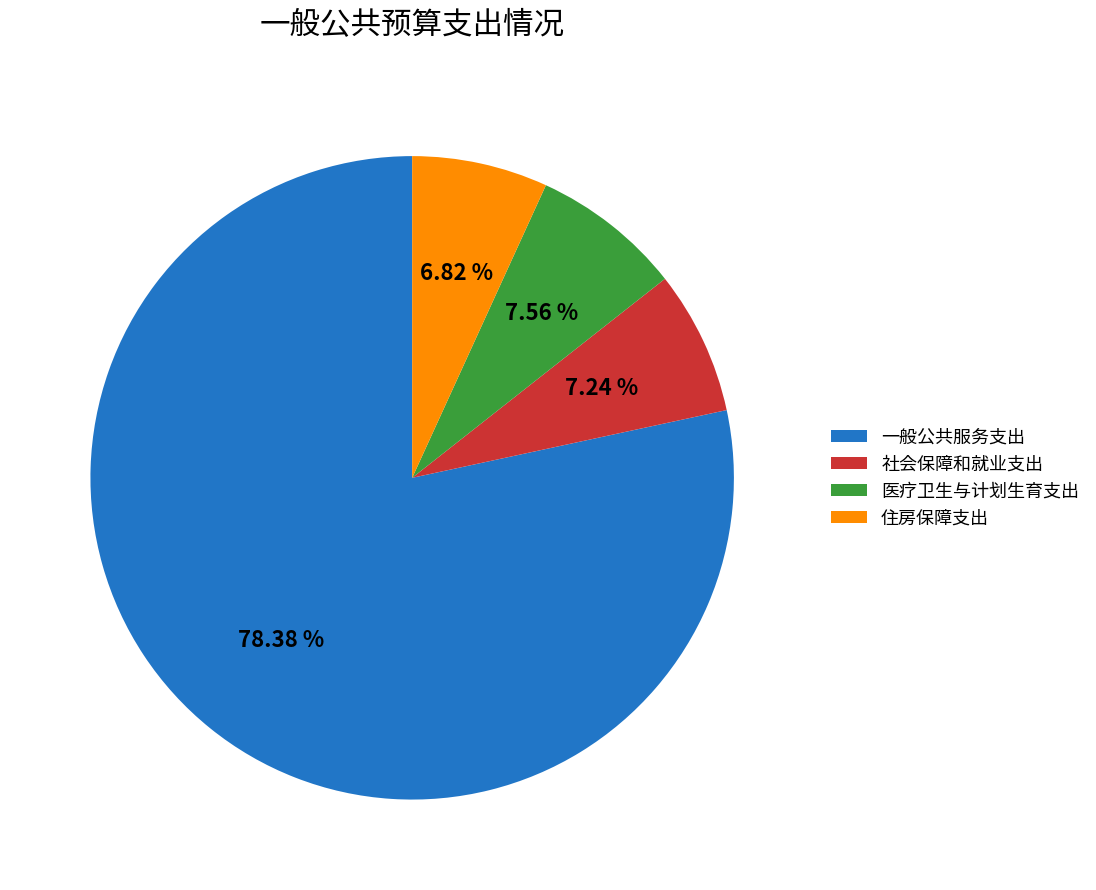

What percentage is the 住房保障支出 slice, to the nearest percent?

7%